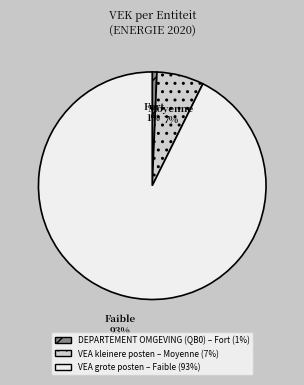

To the nearest percent, what is the average slice percentage?

33%